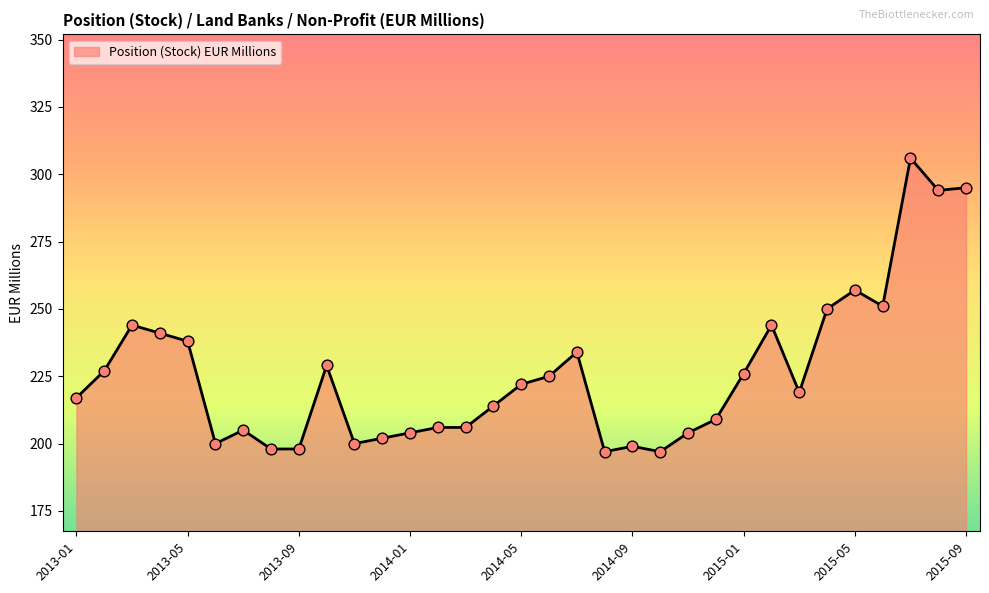

What is the difference between the maximum and minimum values?

109